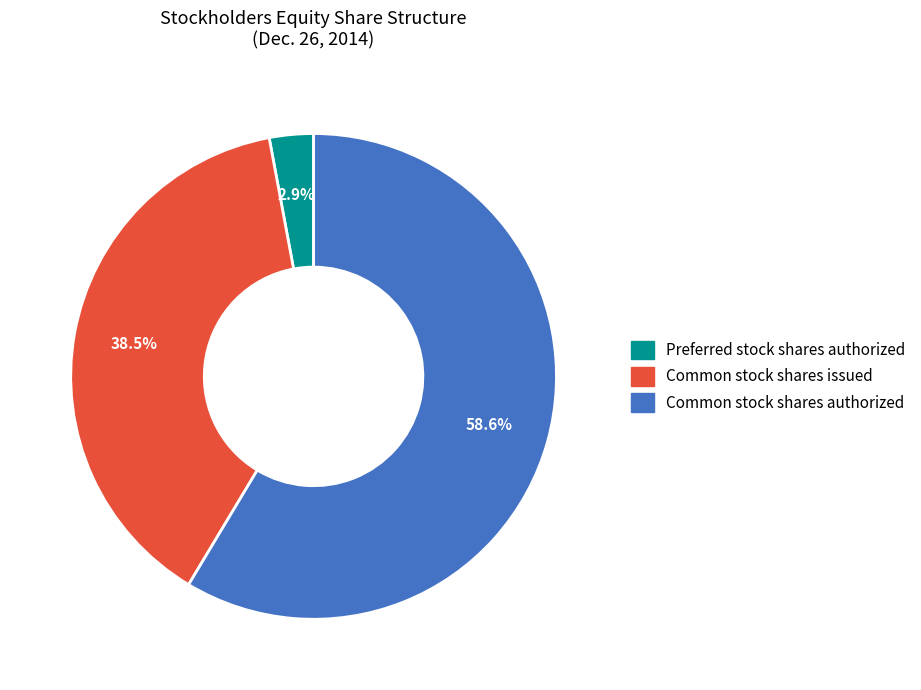

To the nearest percent, what is the combined percentage of Preferred stock shares authorized and Common stock shares authorized?

62%